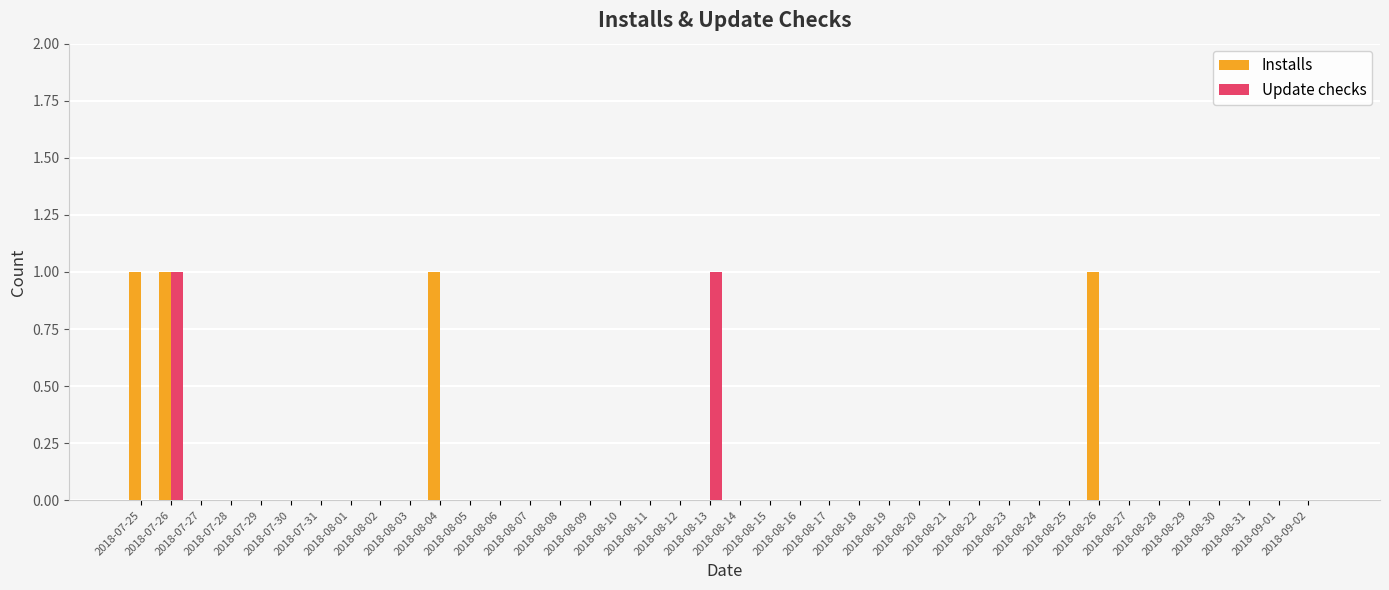

True or false: Update checks has a value of 0 at 2018-08-30.

True